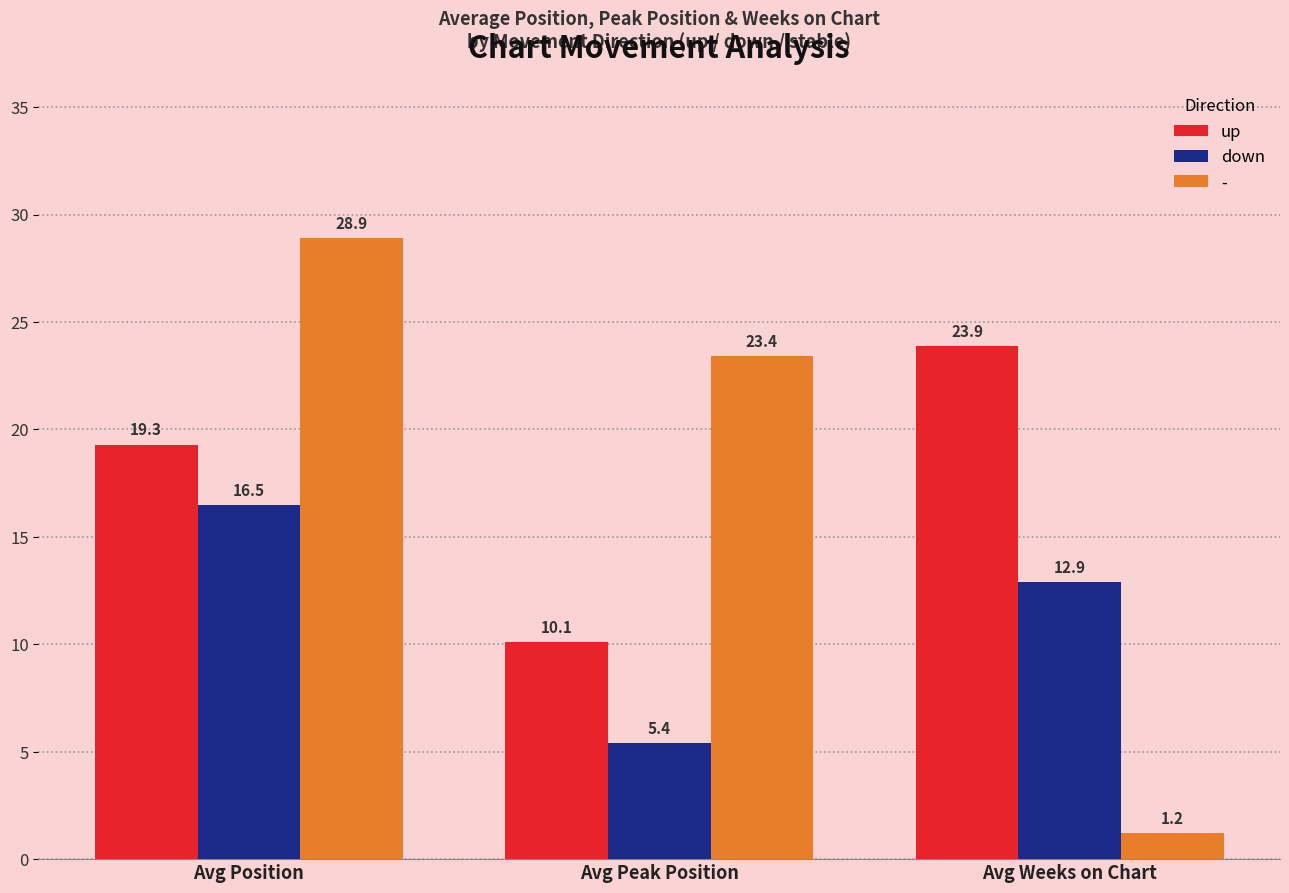

How many bars are there in total?

9